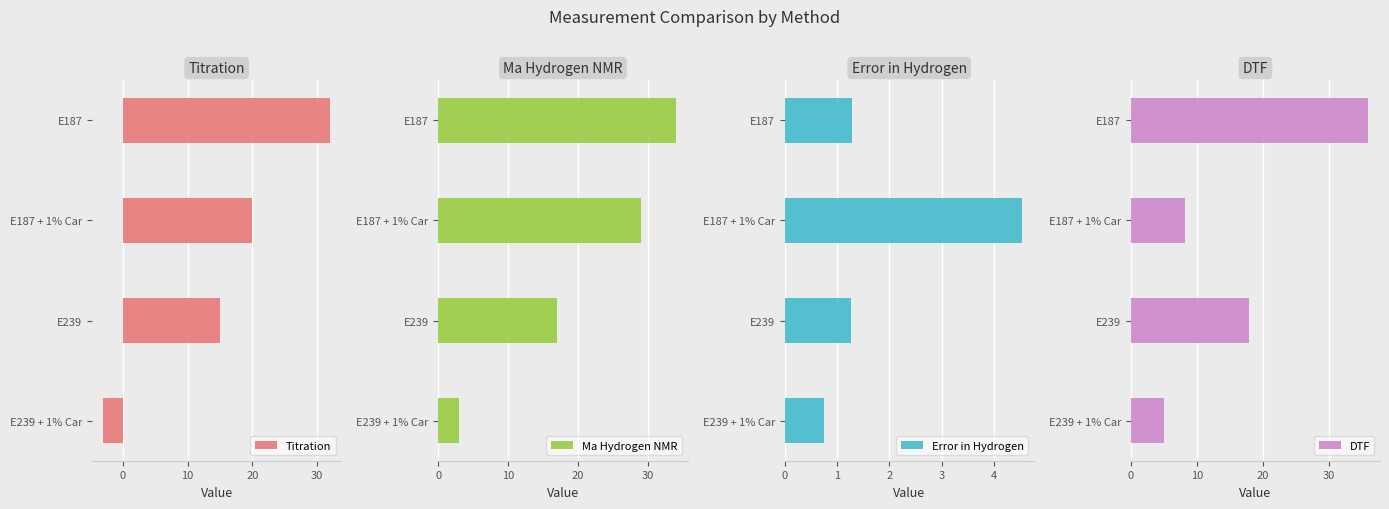

What is the sum of the DTF values at E239 and E187?

54.0